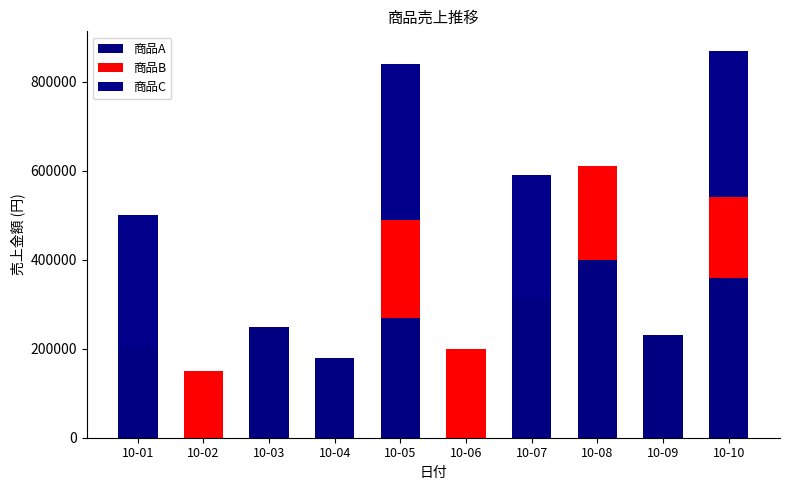

List the series in order of their overall mean, lowest first.

商品B, 商品C, 商品A